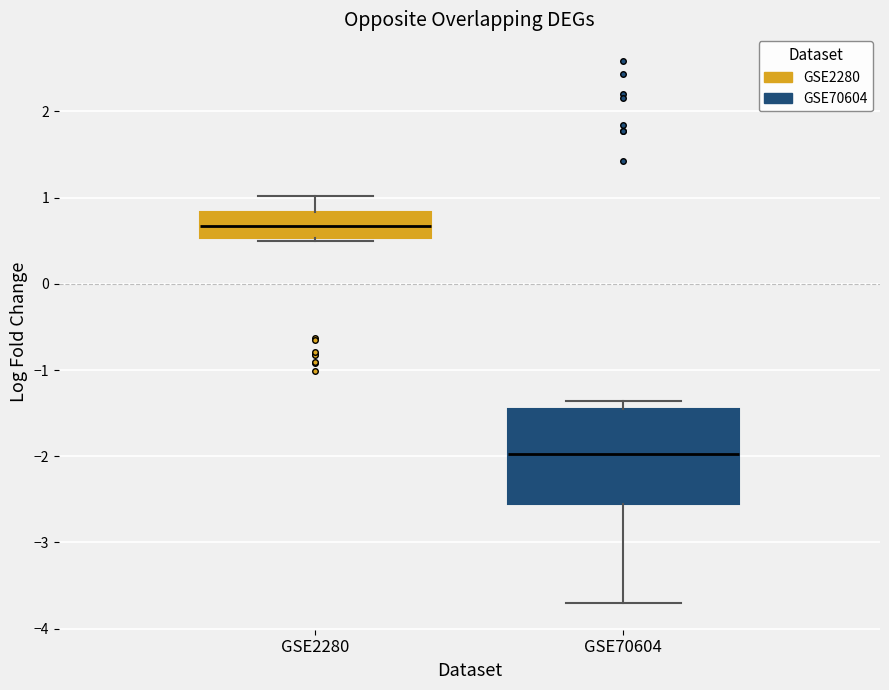

Reading left to right, read every box against the y-axis: the position of its median line, the range the box covers, and the ends of its whiskers. The values are not printed on the chart, so give them approximately, as read against the axis.

GSE2280: median 0.7, box 0.5 to 0.8, whiskers 0.5 (just below the box's lower edge) to 1.0
GSE70604: median -2.0, box -2.6 to -1.4, whiskers -3.7 to -1.4 (just above the box's upper edge)